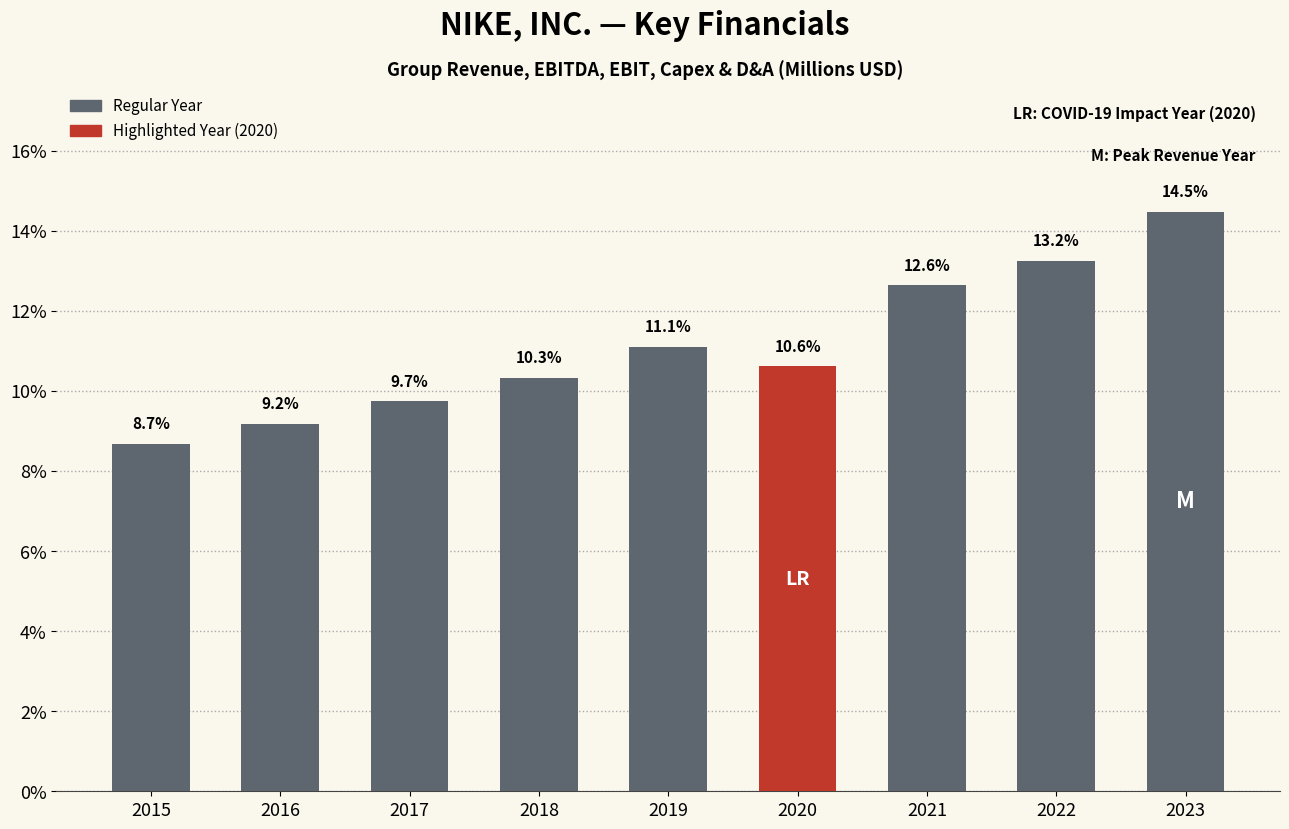

What is the difference between the maximum and minimum values?

5.8